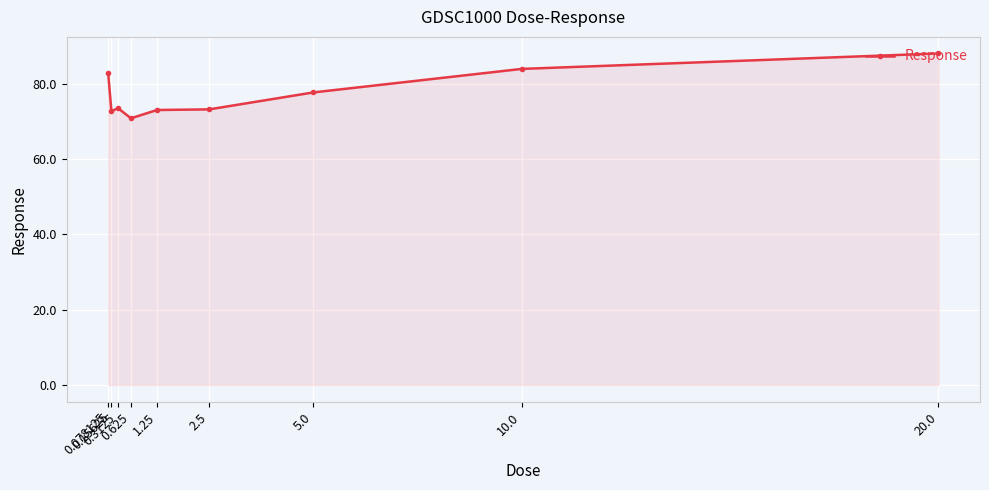

How many lines are shown in the chart?

1